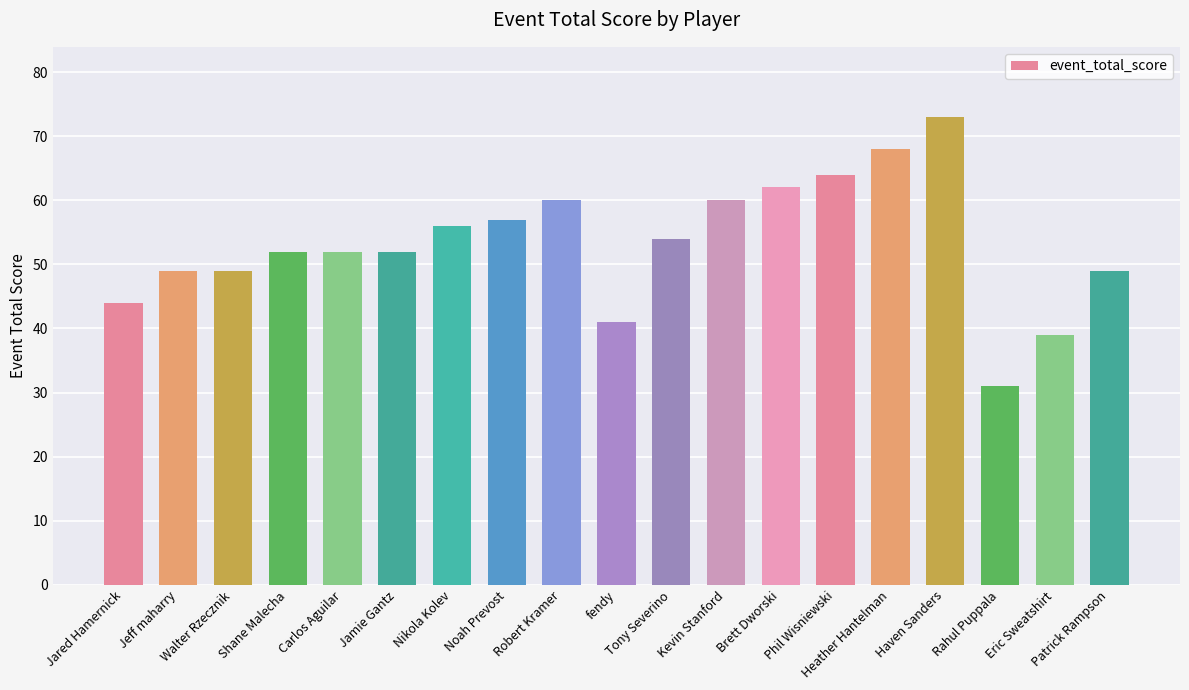

Reading left to right, what are all the values shown in this chart?

Jared Hamernick=44	Jeff maharry=49	Walter Rzecznik=49	Shane Malecha=52	Carlos Aguilar=52	Jamie Gantz=52	Nikola Kolev=56	Noah Prevost=57	Robert Kramer=60	fendy=41	Tony Severino=54	Kevin Stanford=60	Brett Dworski=62	Phil Wisniewski=64	Heather Hantelman=68	Haven Sanders=73	Rahul Puppala=31	Eric Sweatshirt=39	Patrick Rampson=49